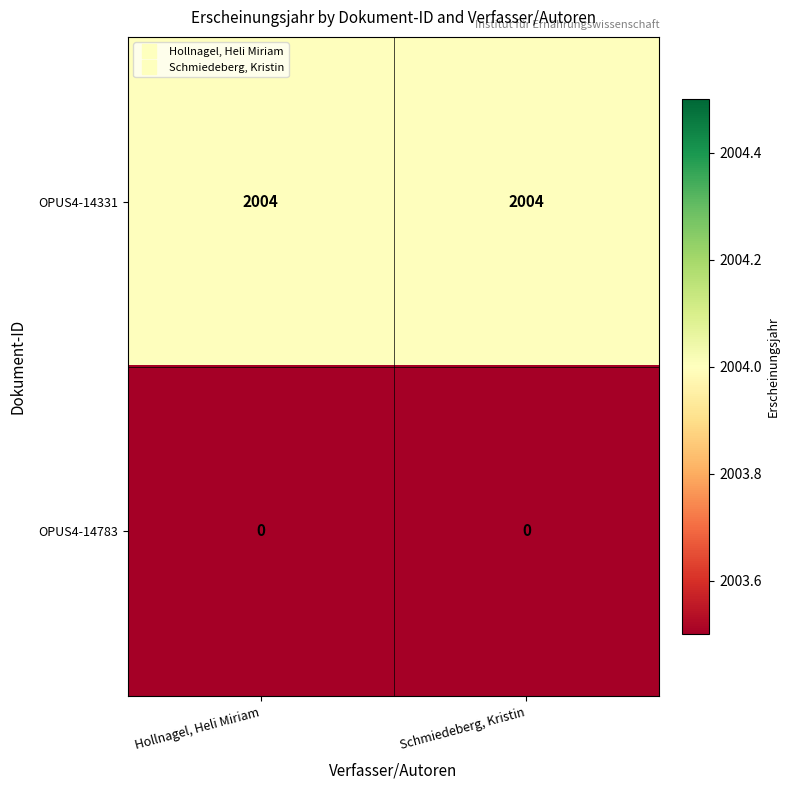

What is the maximum value shown in the chart?

2004